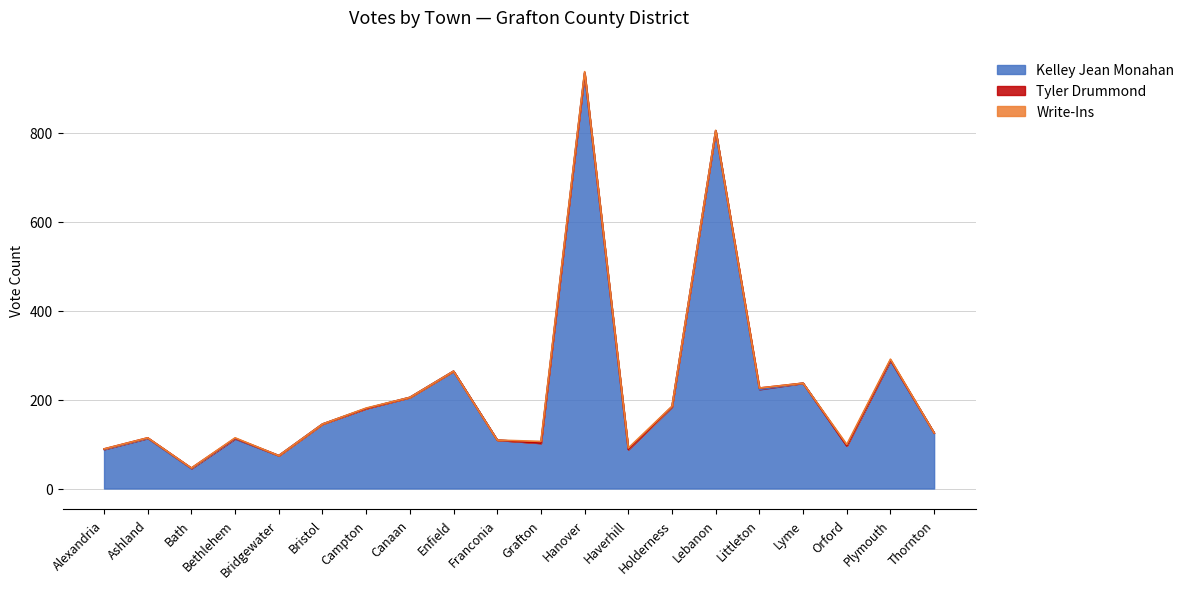

After their last crossing, which series has the higher values: Write-Ins or Tyler Drummond?

Tyler Drummond